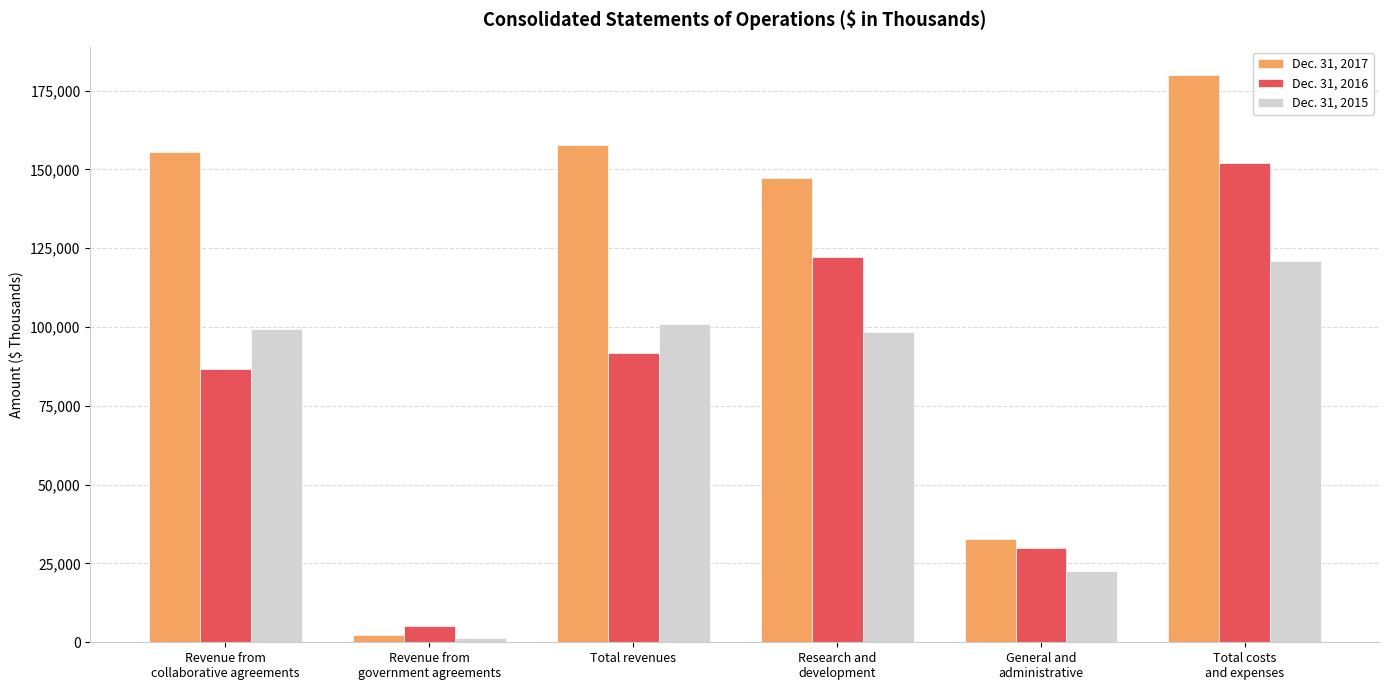

True or false: Dec. 31, 2017 has a value of 101230 at Total revenues.

False